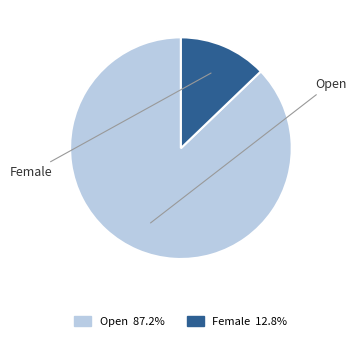

Count the number of slices in the pie.

2